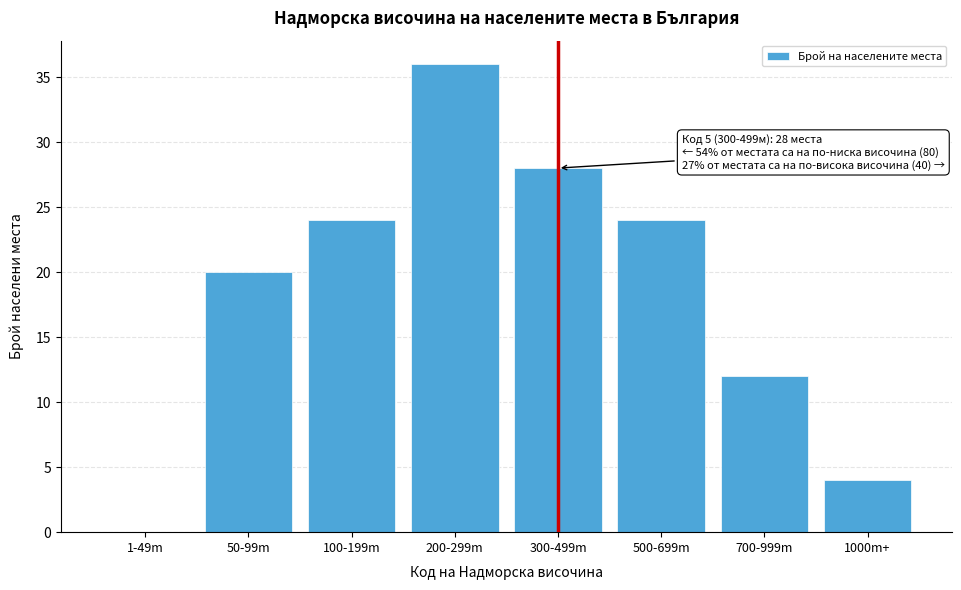

Reading left to right, what are all the values shown in this chart?

1-49m=0	50-99m=20	100-199m=24	200-299m=36	300-499m=28	500-699m=24	700-999m=12	1000m+=4